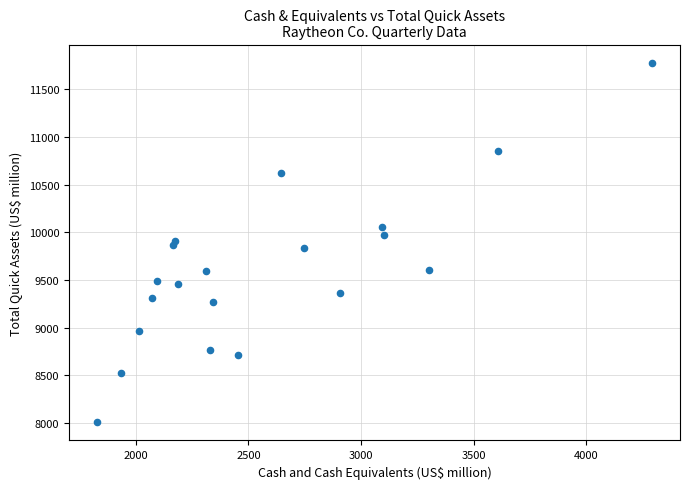

What is the range of Y values (max minus min)?

3770